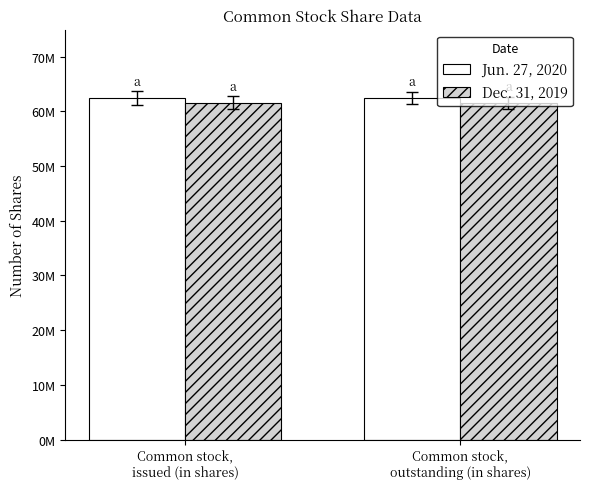

What is the spread (max minus min) of values at Common stock,
outstanding (in shares)?

849146